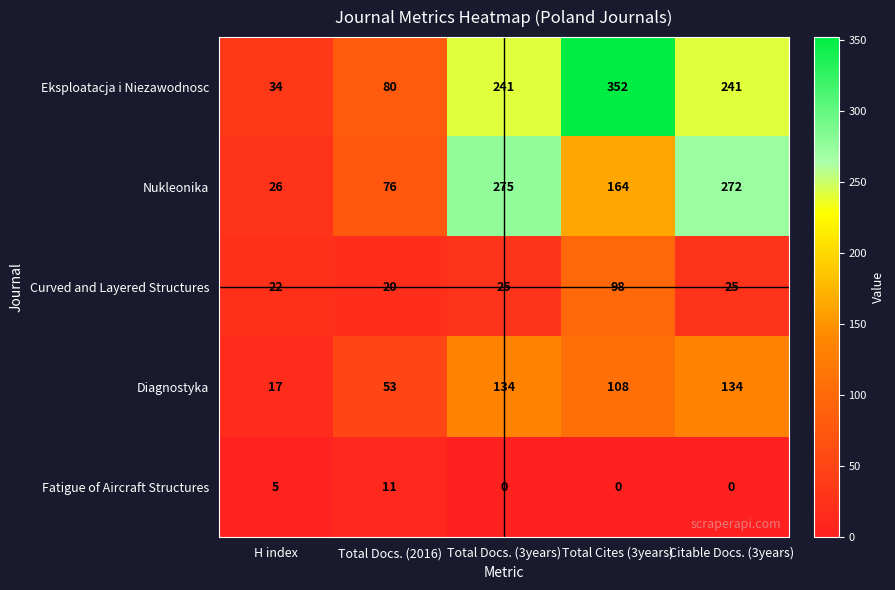

Reading left to right, list all the values displayed in this chart.

Eksploatacja i Niezawodnosc: 34	80	241	352	241
Nukleonika: 26	76	275	164	272
Curved and Layered Structures: 22	20	25	98	25
Diagnostyka: 17	53	134	108	134
Fatigue of Aircraft Structures: 5	11	0	0	0